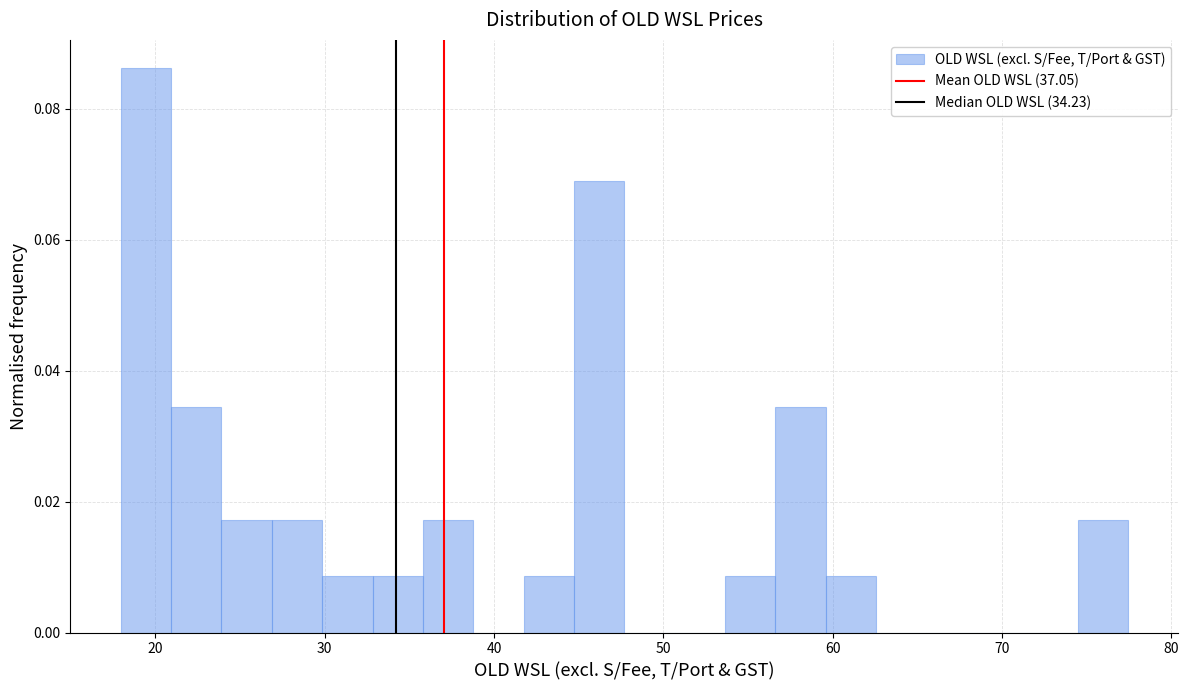

Read against the x-axis, roughly where is the centre of the tallest bar?

19